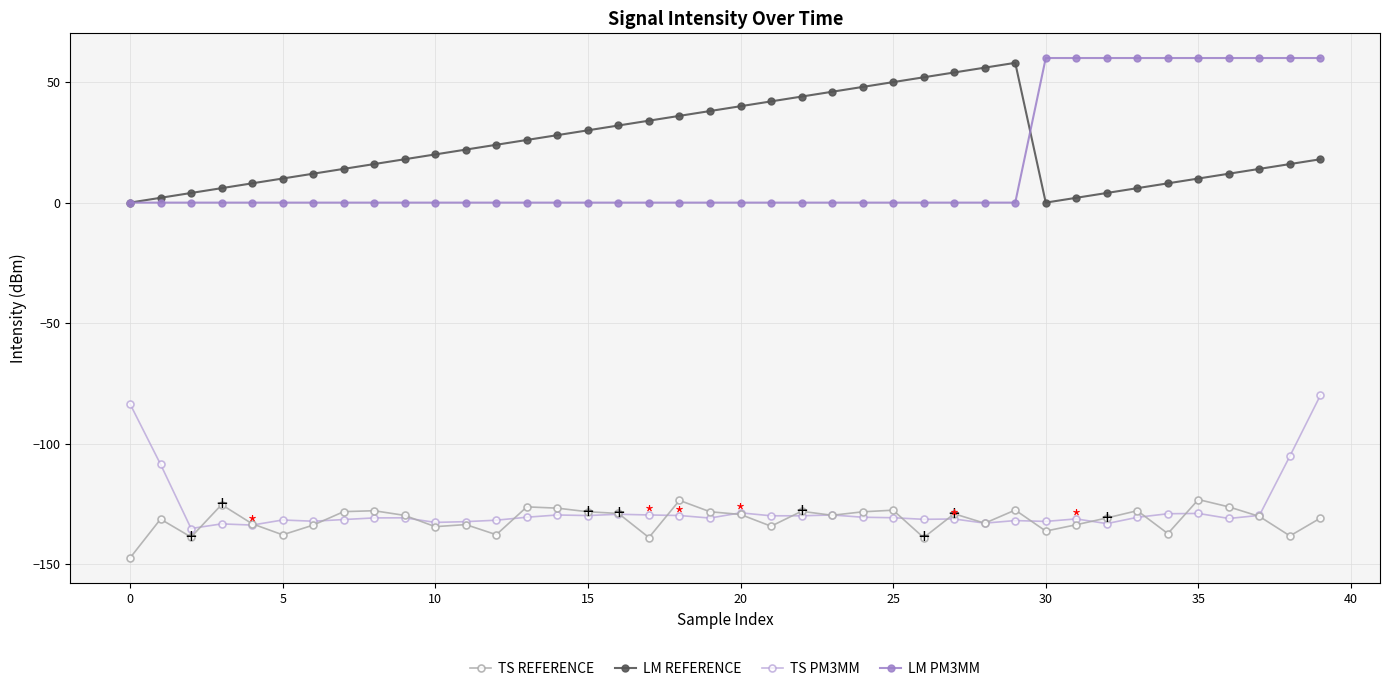

What are all the series names shown in the legend?

TS REFERENCE, LM REFERENCE, TS PM3MM, LM PM3MM